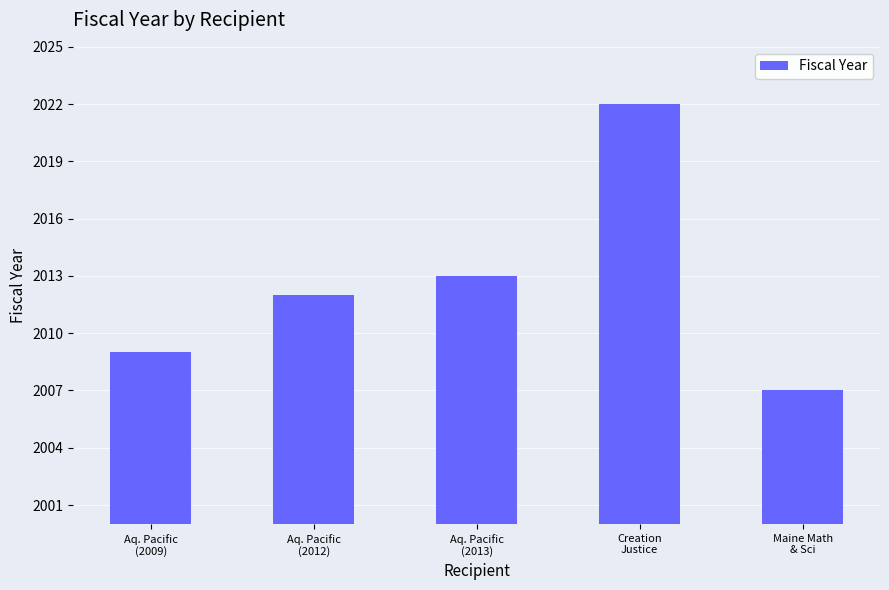

Reading left to right, extract all data points from this chart.

2009	2012	2013	2022	2007